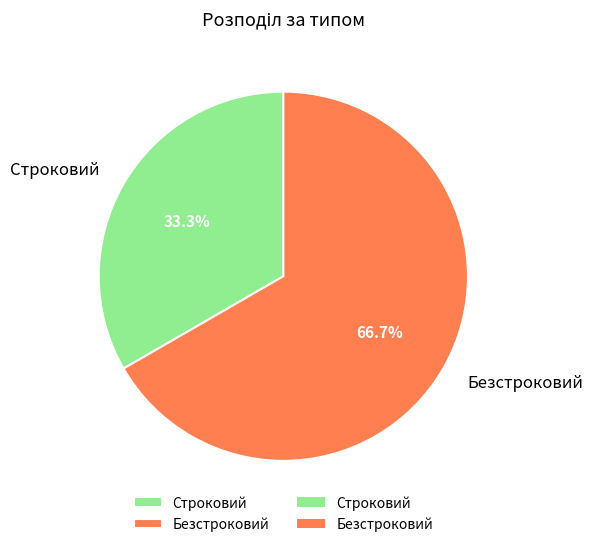

Is it true that Безстроковий is 67% of the pie?

True